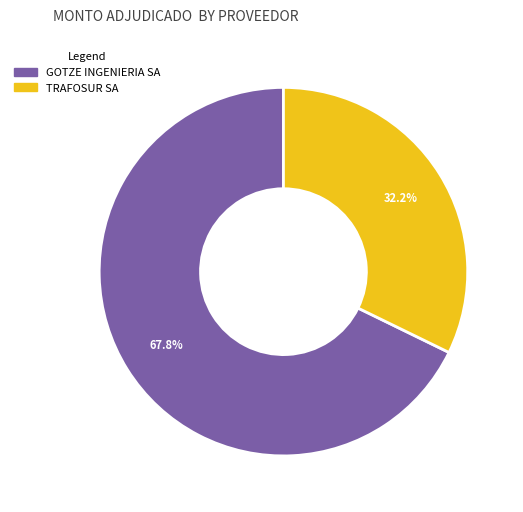

To the nearest percent, what is the average slice percentage?

50%